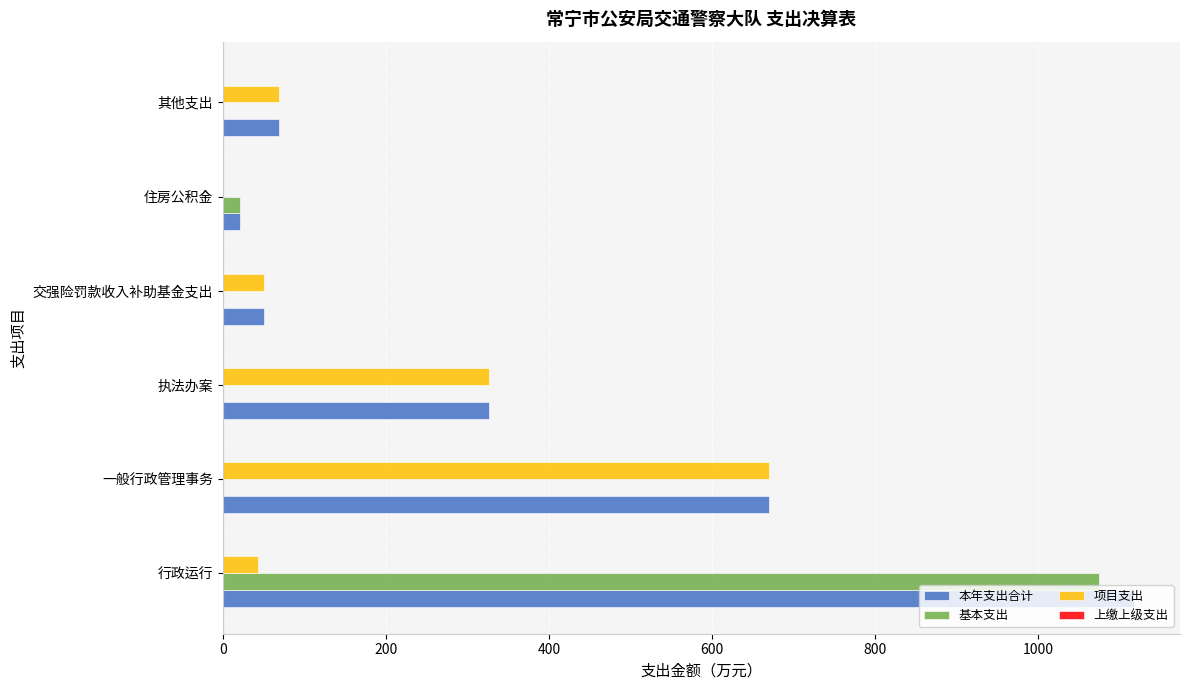

Which series has the largest range (max minus min)?

本年支出合计